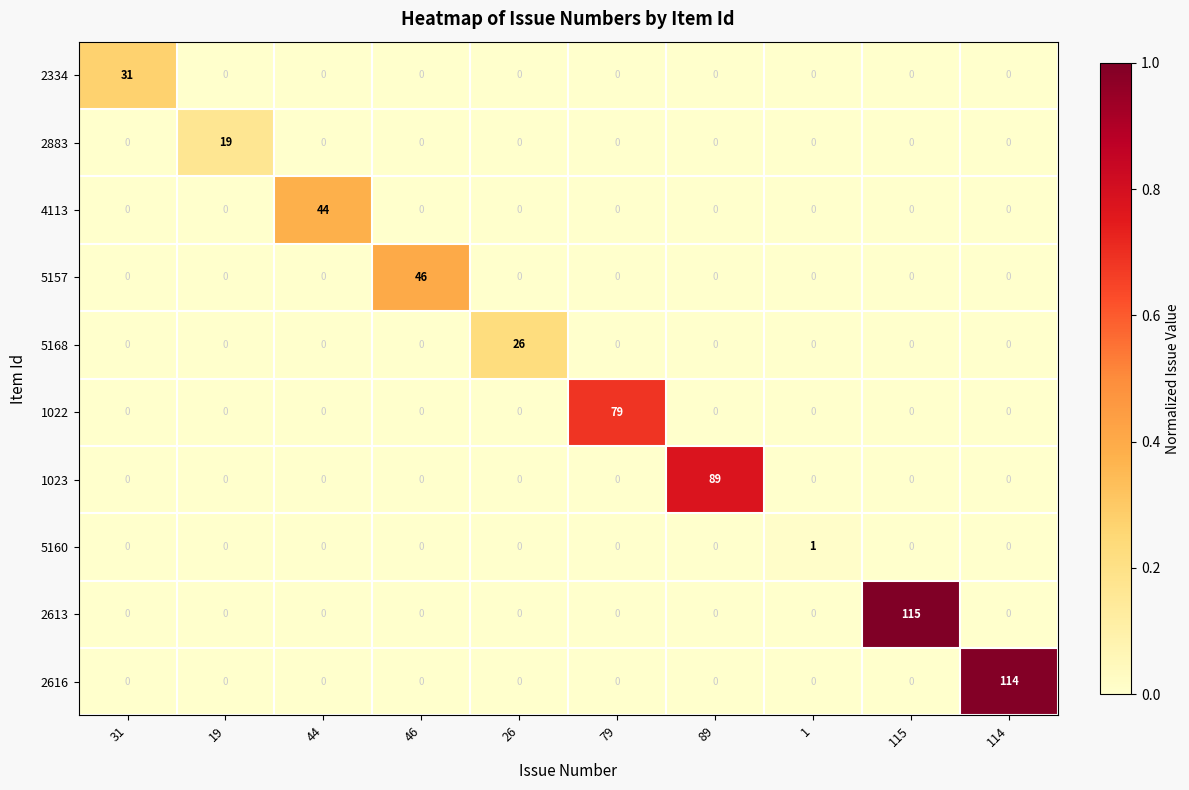

Is it true that 5168 equals 0 at 46?

True